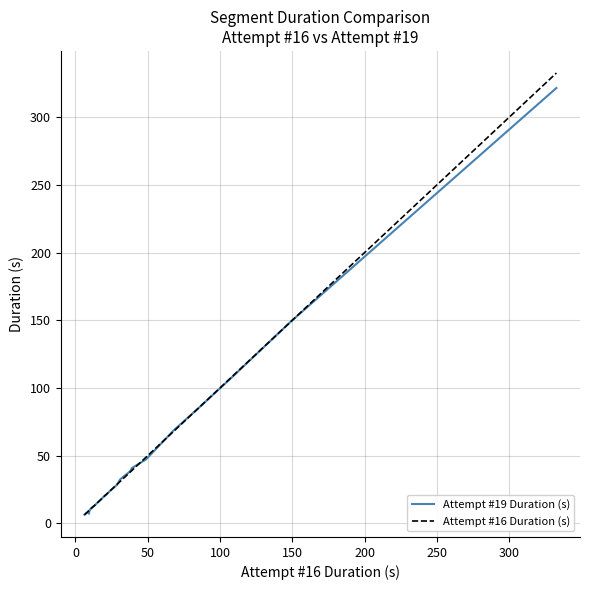

Which series has the widest spread of values?

Attempt #16 Duration (s)